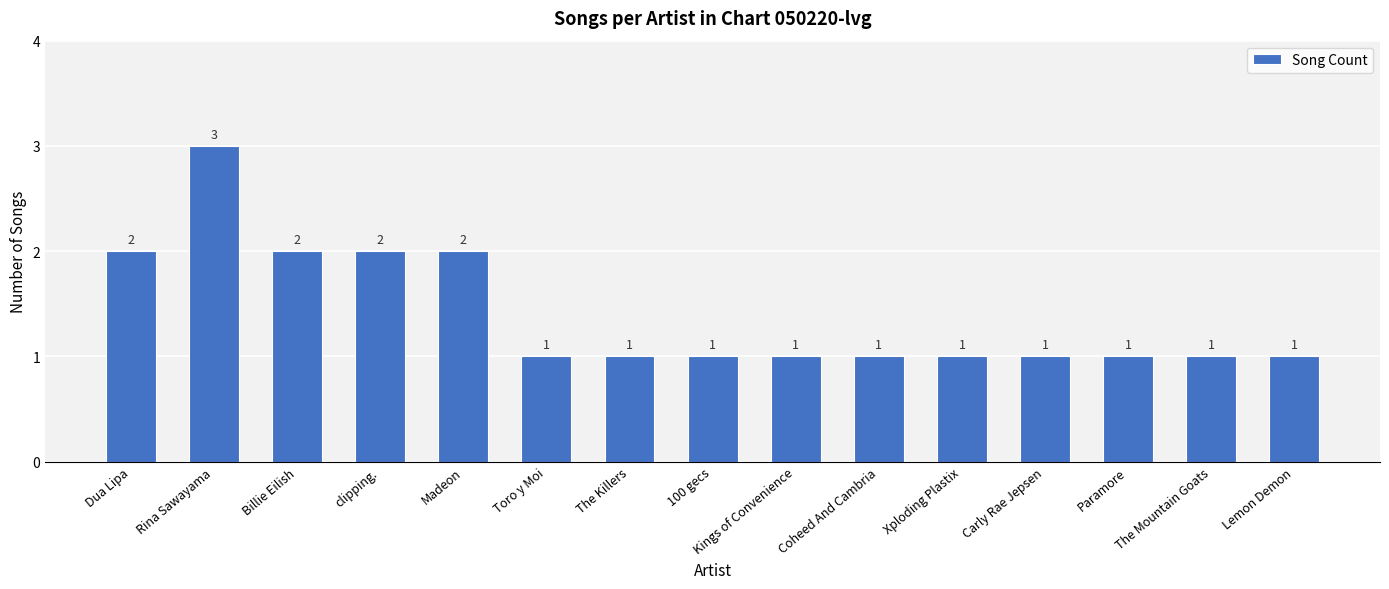

How many series are shown in this chart?

1